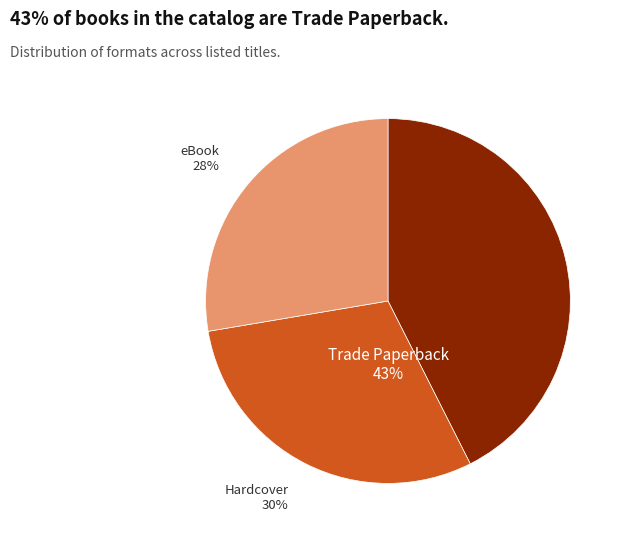

To the nearest percent, what portion does eBook represent?

28%